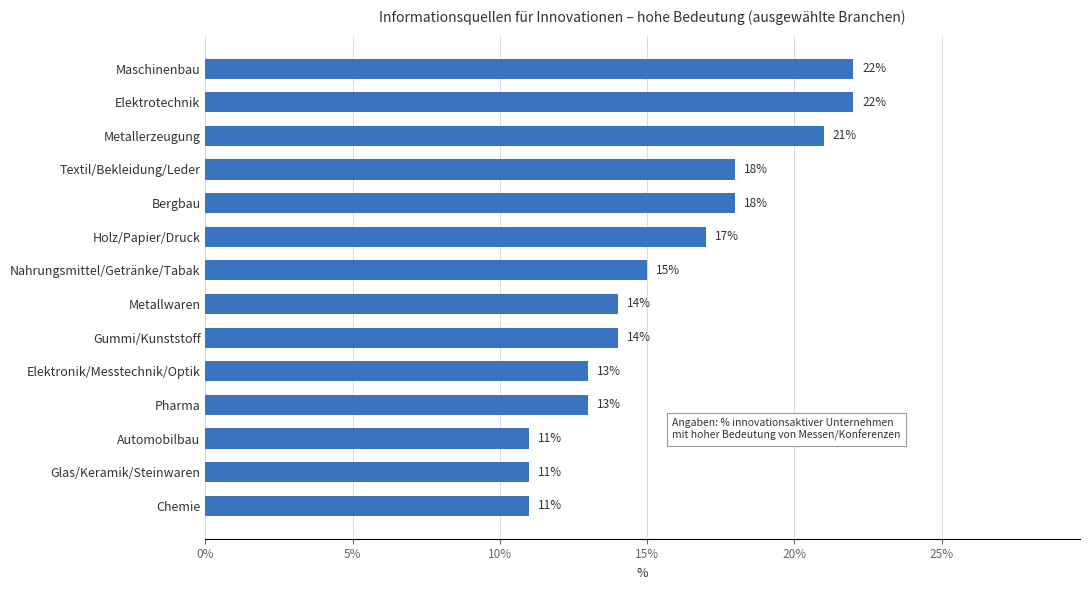

Where is the data nearest to the value 16?

Nahrungsmittel/Getränke/Tabak